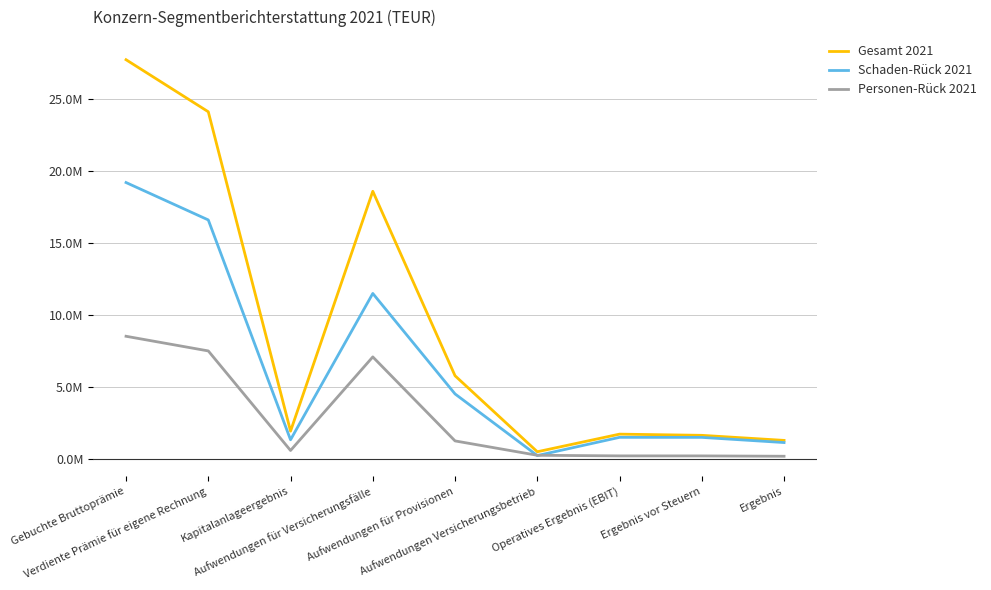

Is this an area chart (filled region under the line)?

No